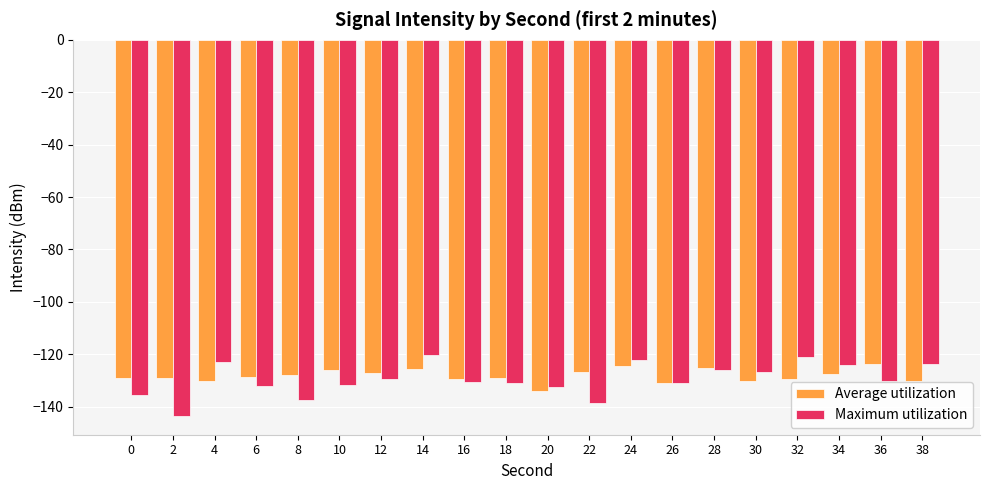

What is the difference between the Maximum utilization values at 8 and 18?

6.6